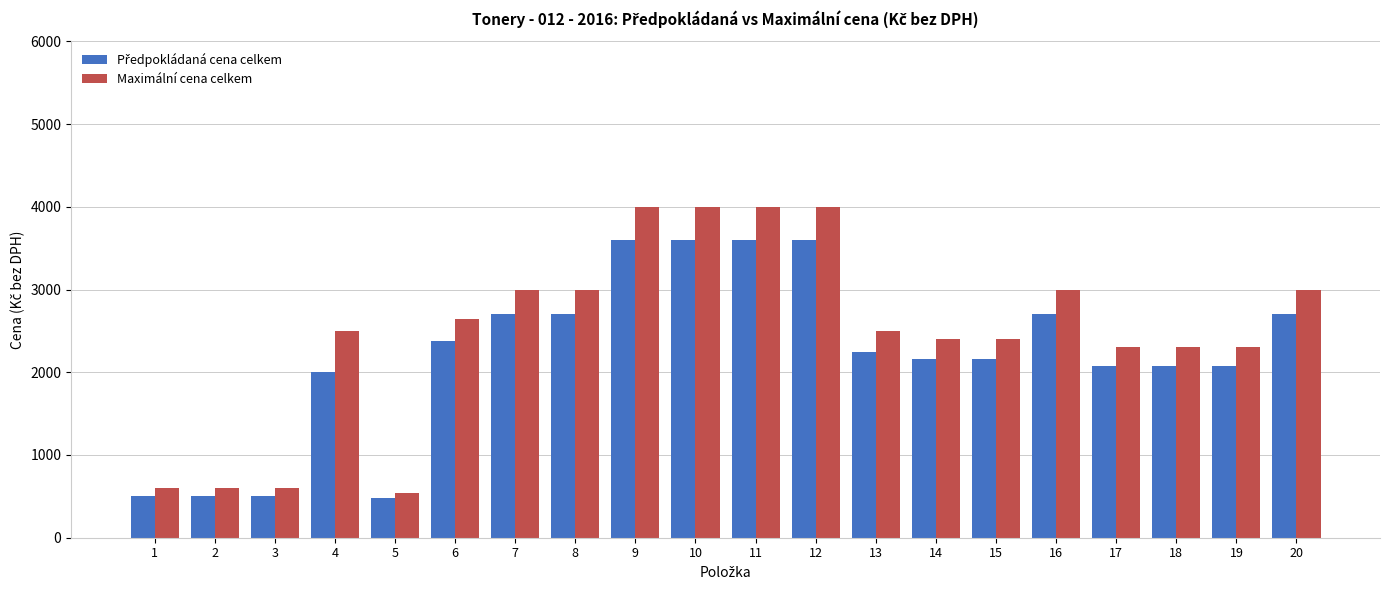

At how many categories does at least one series exceed 1915?

16